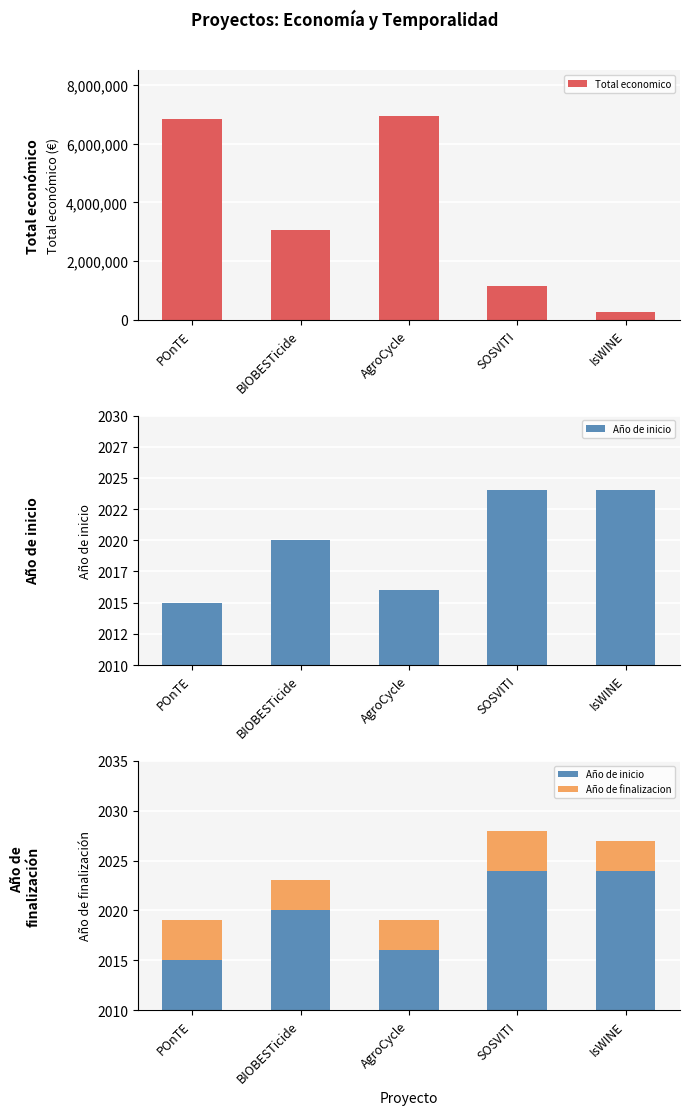

The Año de finalizacion series shows 1 at BIOBESTicide. True or false?

False